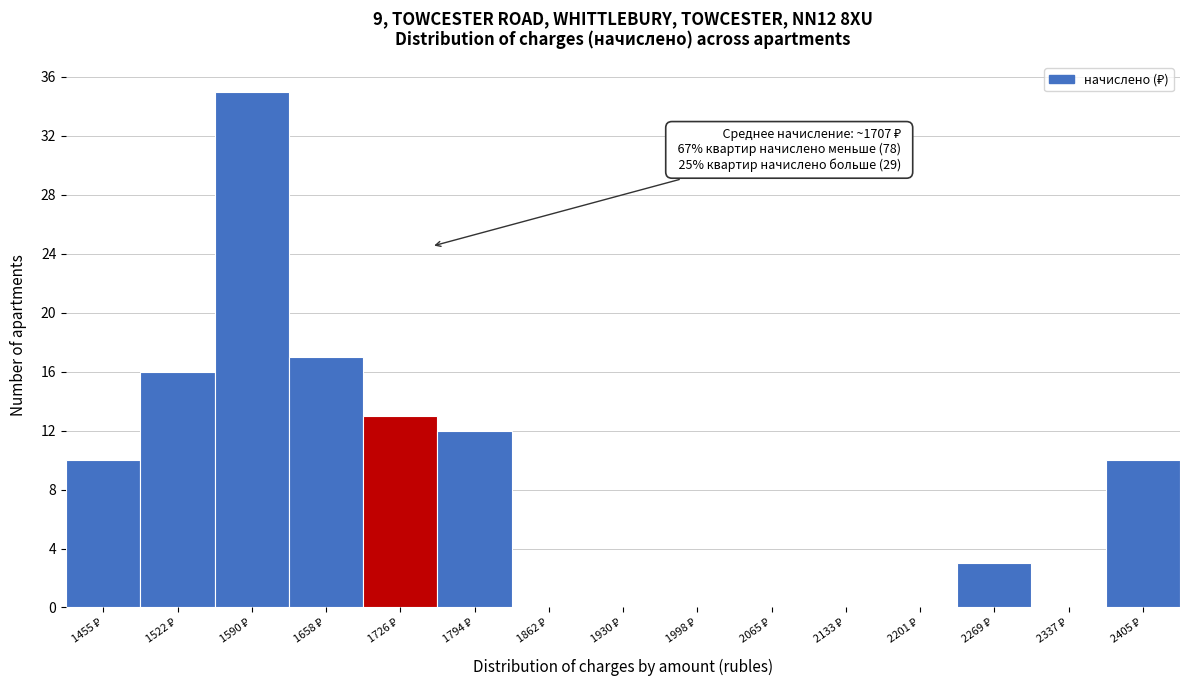

Which range on the x-axis has the tallest bar?

1560 to 1620